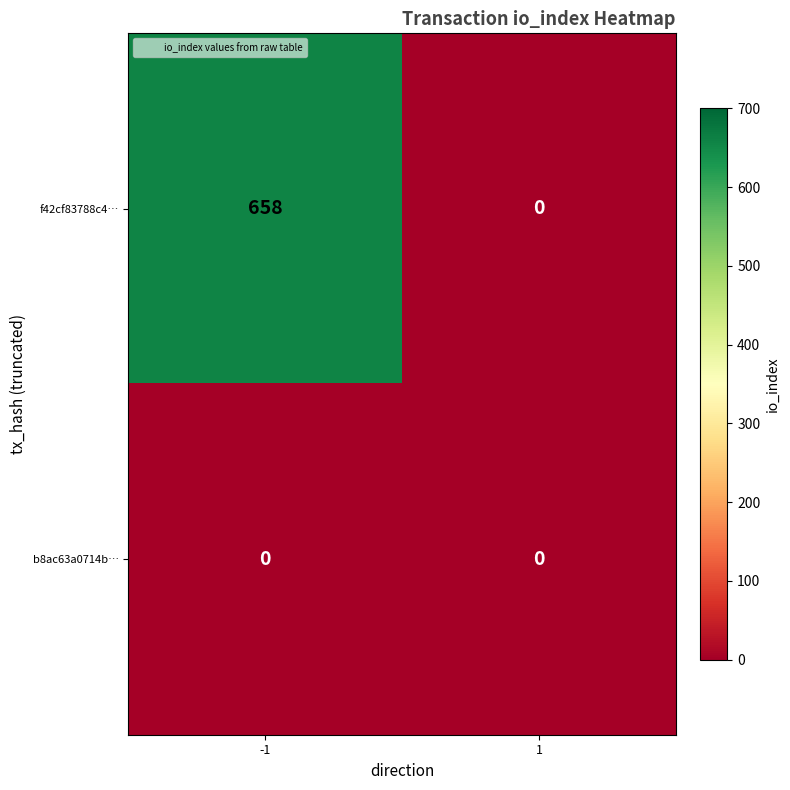

Which series has the widest spread of values?

f42cf83788c4…